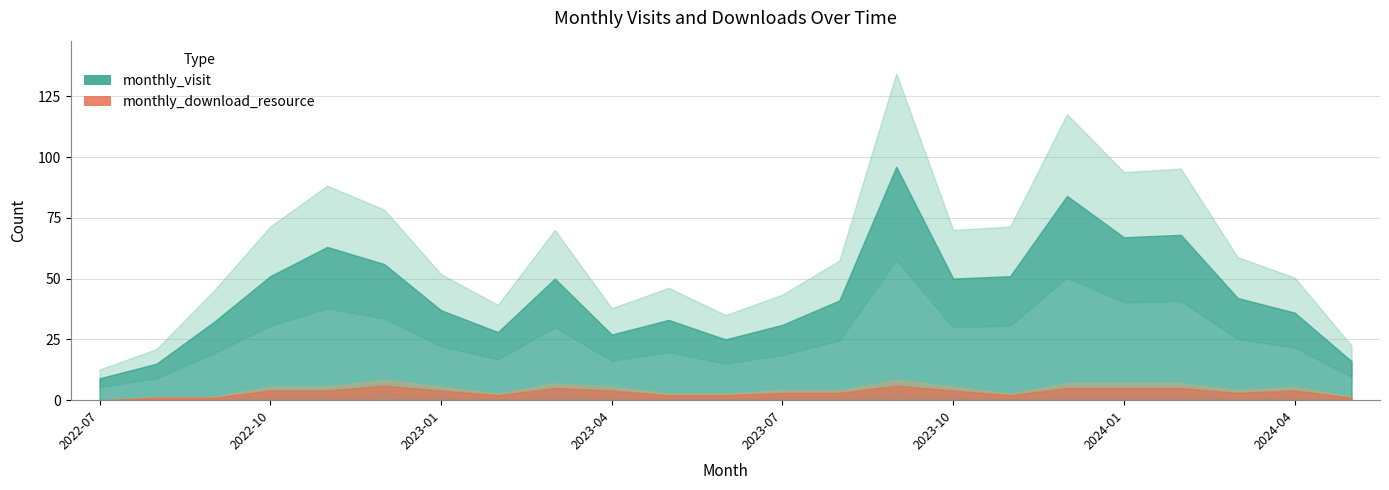

The value of monthly_visit at 2023-10 is 50. True or false?

True